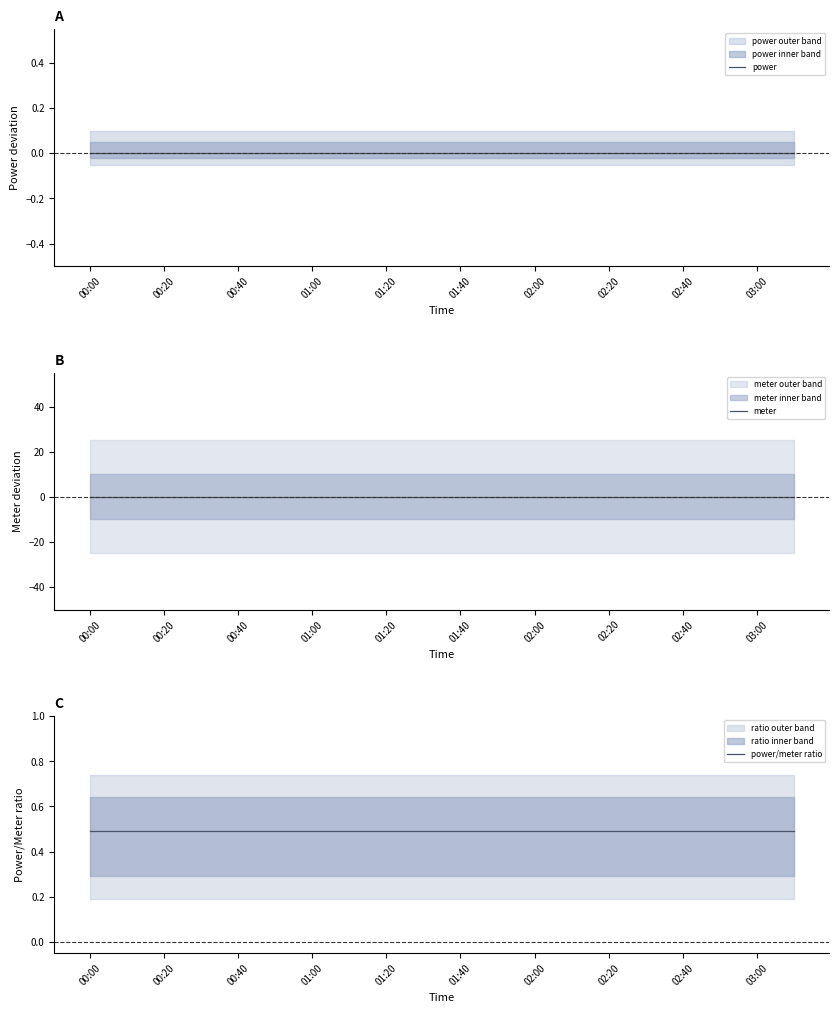

Which category has the lowest value across all series?

00:00